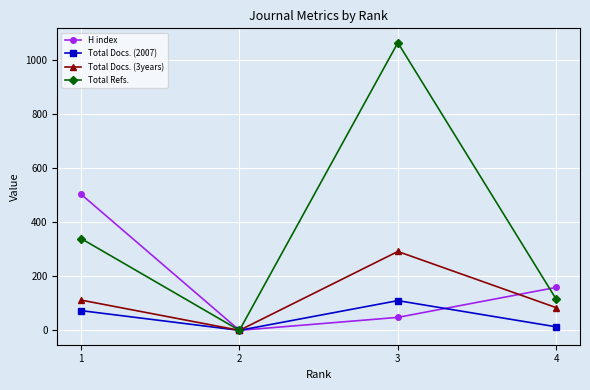

What is the difference between the maximum and second lowest values in the H index series?

456